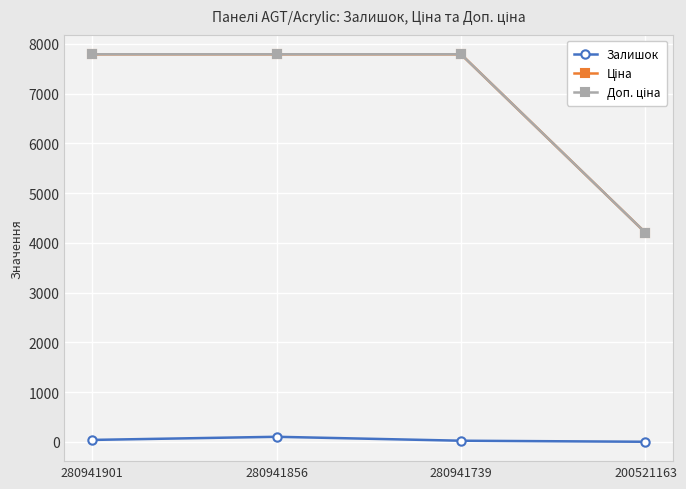

What is the sum of the Доп. ціна values at 280941901 and 280941739?

15585.9